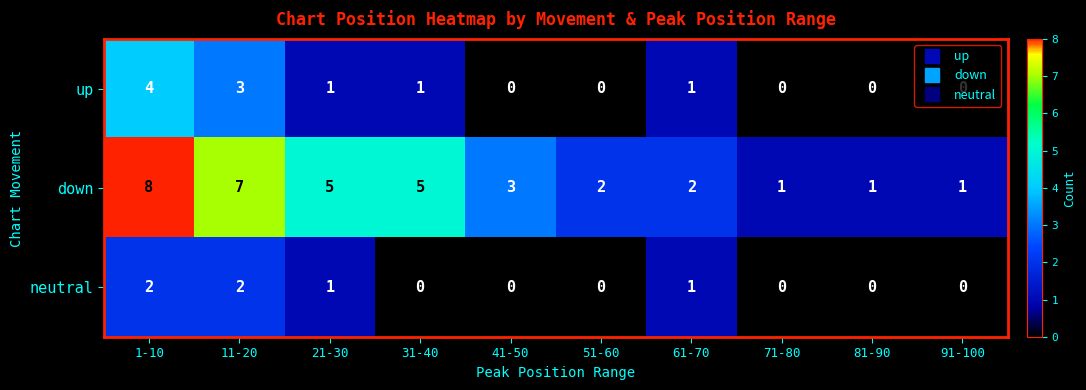

True or false: down has a value of 8 at 31-40.

False